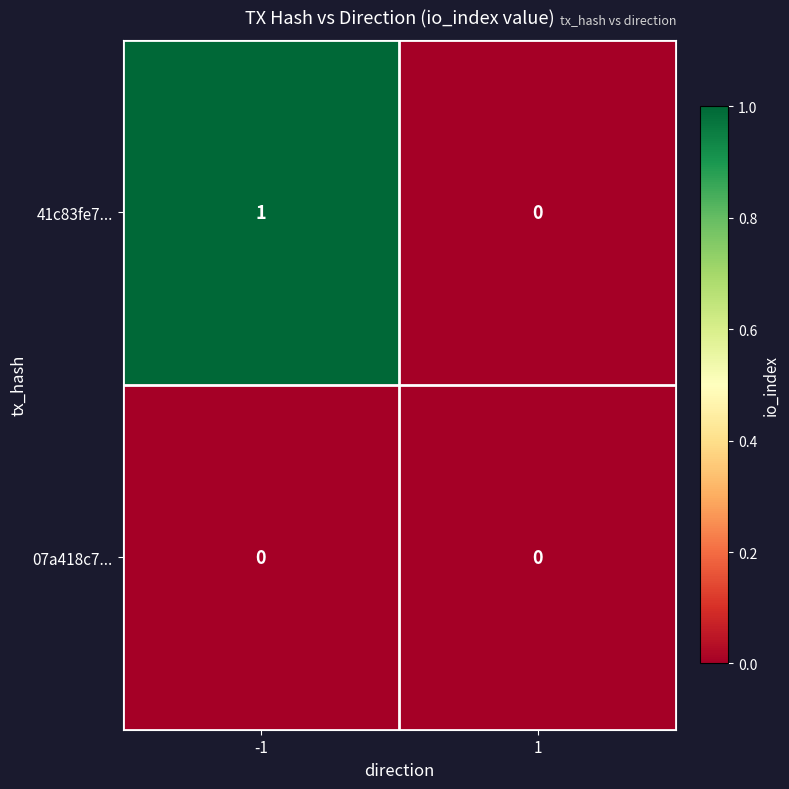

Is the value of 07a418c7... at 1 greater than the value of 41c83fe7... at -1?

No